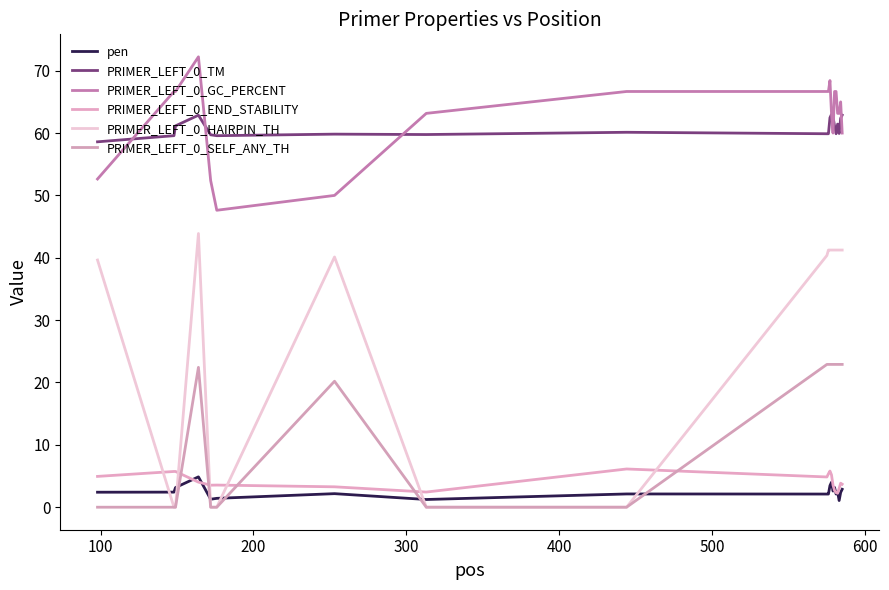

What is the minimum value for PRIMER_LEFT_0_END_STABILITY?

2.2